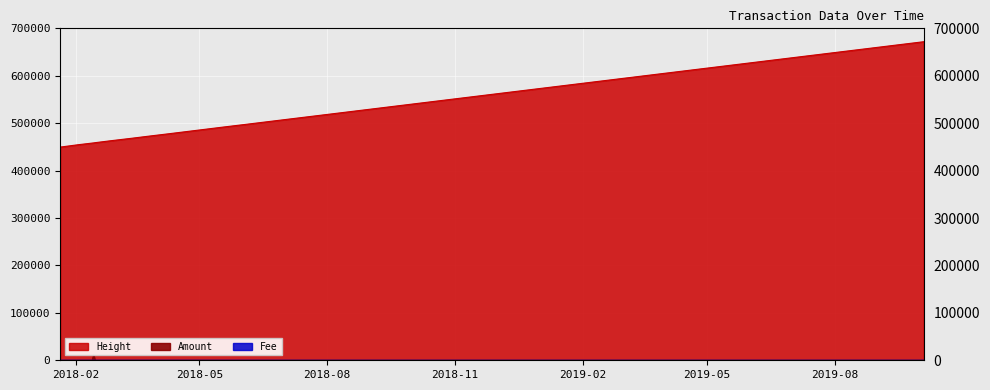

Where do Amount and Fee first cross each other?

2018-01-22 and 2018-02-03